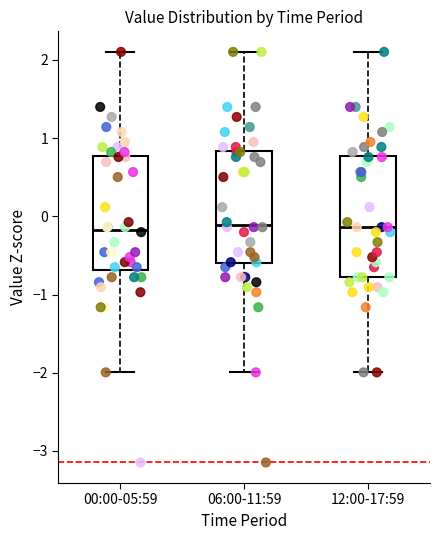

Reading left to right, transcribe this box plot: for each box, give where its median line is, the range the box spans, and where its two whiskers end, as read against the y-axis. The values are not printed on the chart, so give them approximately, as read against the axis.

00:00-05:59: median -0.2, box -0.7 to 0.8, whiskers -2.0 to 2.1
06:00-11:59: median -0.1, box -0.6 to 0.8, whiskers -2.0 to 2.1
12:00-17:59: median -0.1, box -0.8 to 0.8, whiskers -2.0 to 2.1